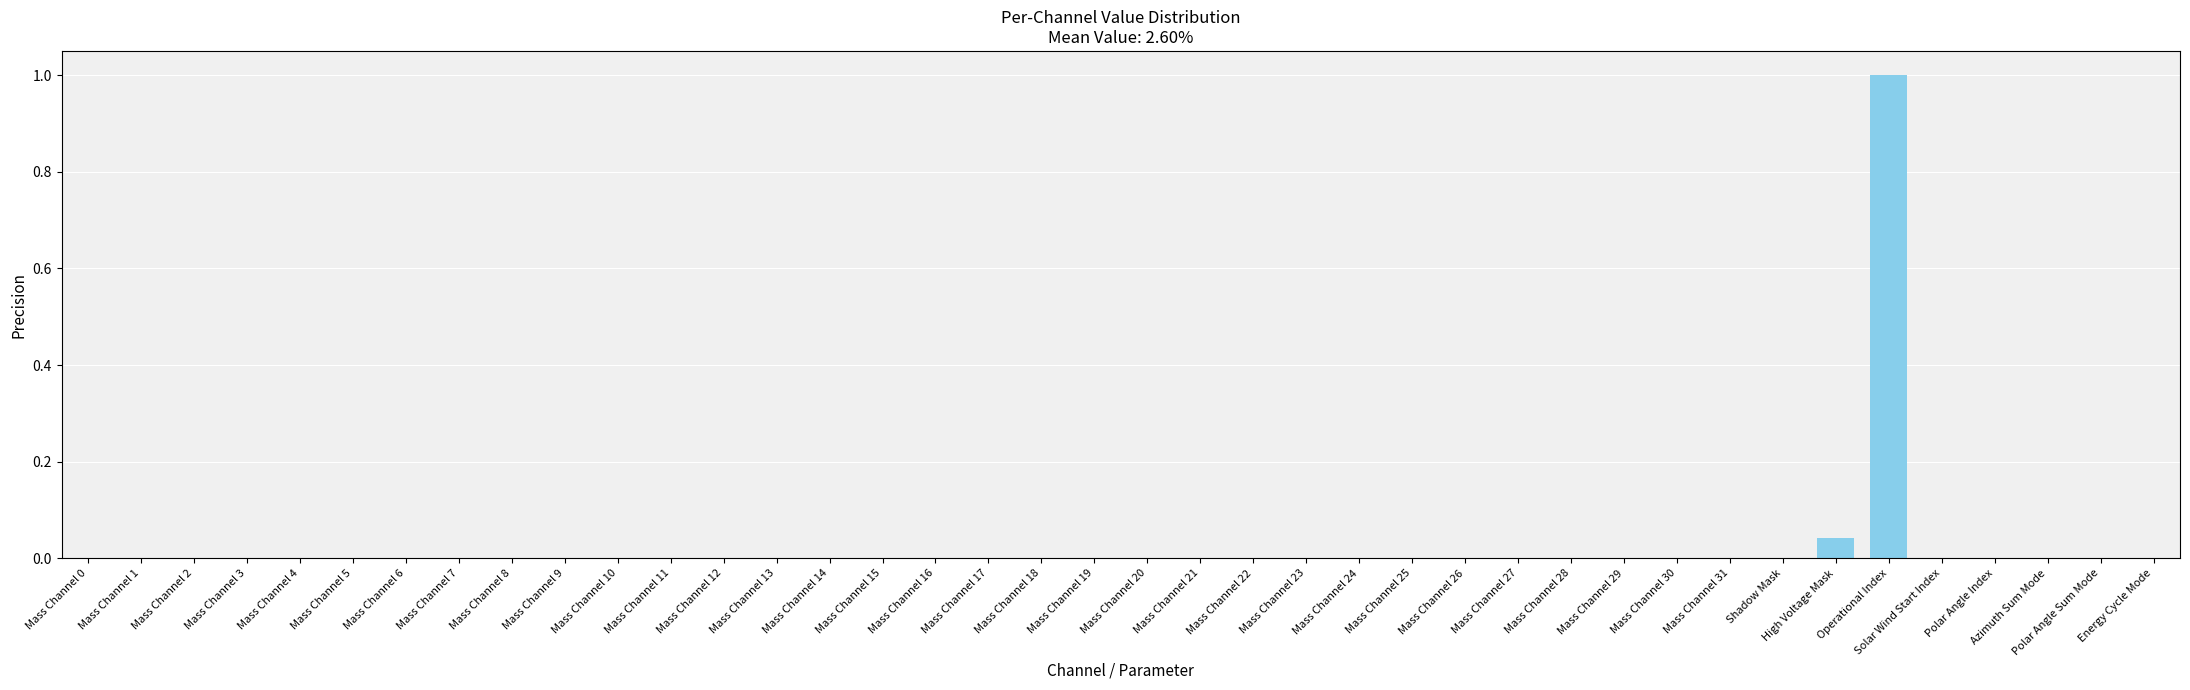

Which category has the highest value across all series?

Operational Index